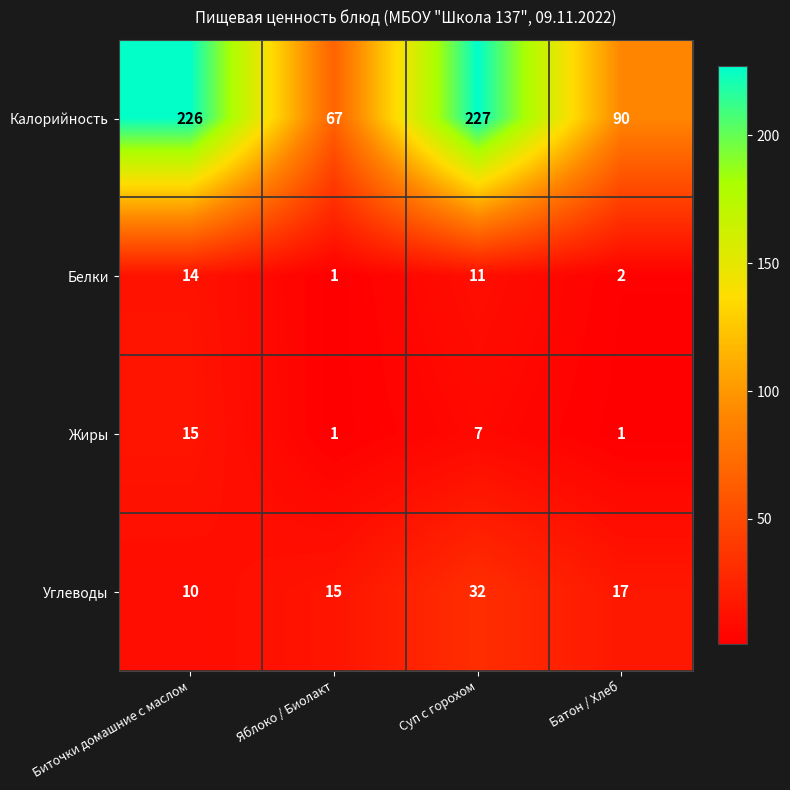

Where does the Жиры series first go above 7?

Биточки домашние с маслом